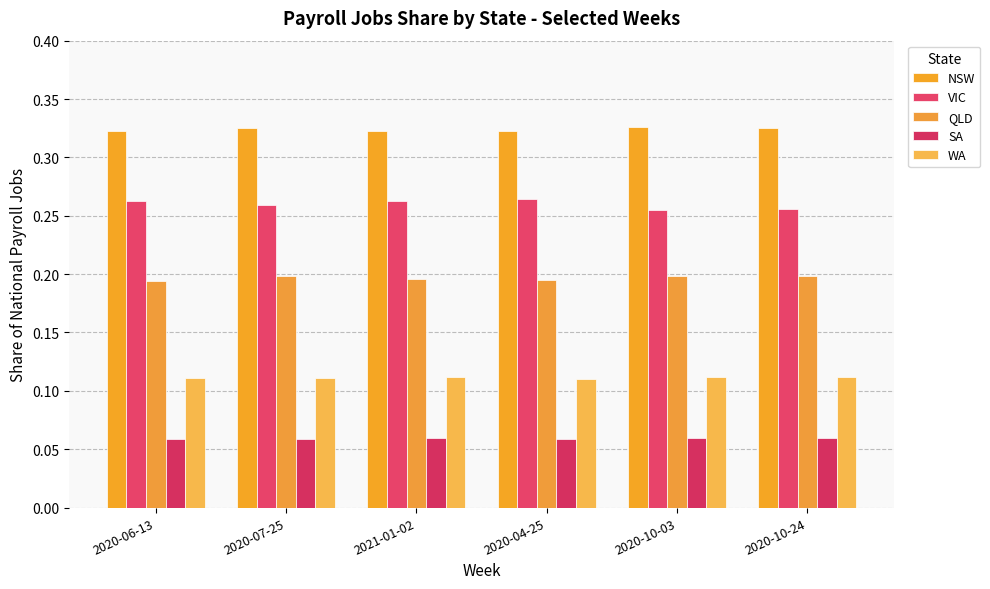

Does the chart contain stacked bars?

No